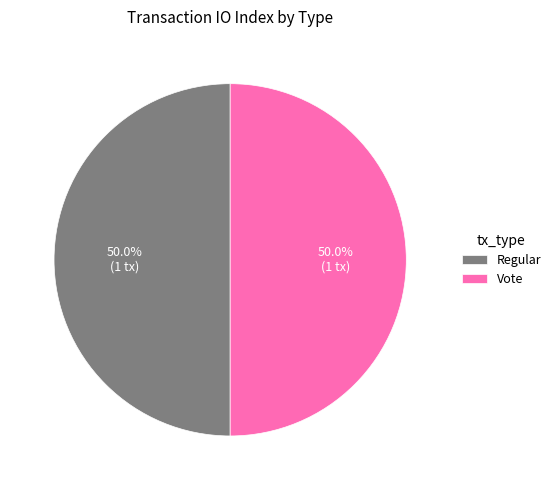

What is the ratio of the value at Regular to the value at Vote?

1.0